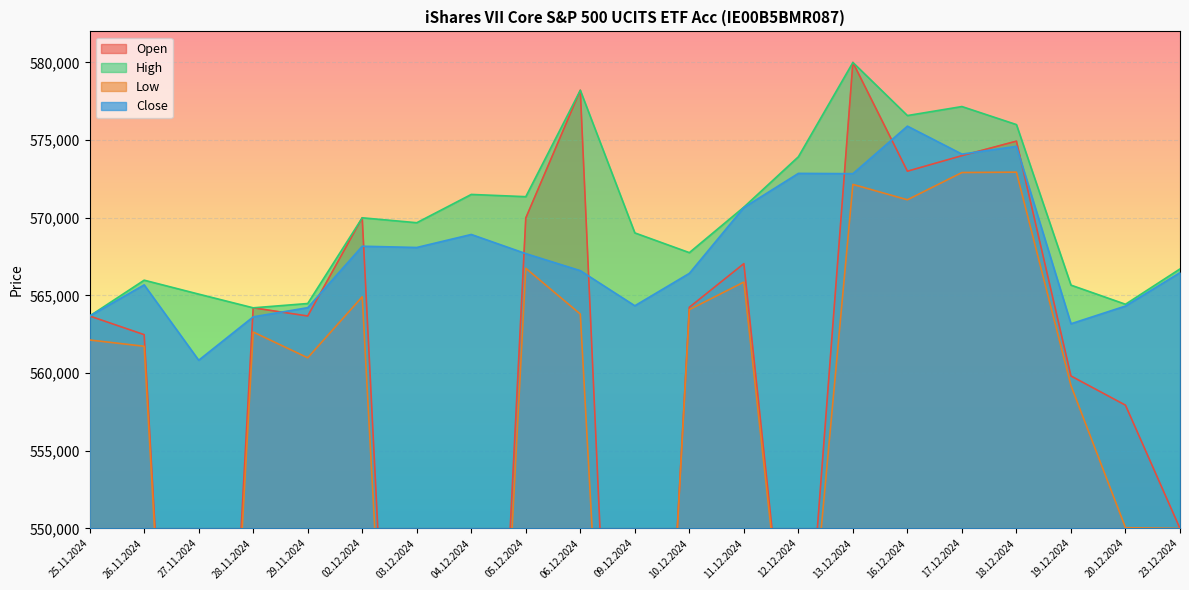

The High series shows 170268 at 12.12.2024. True or false?

False